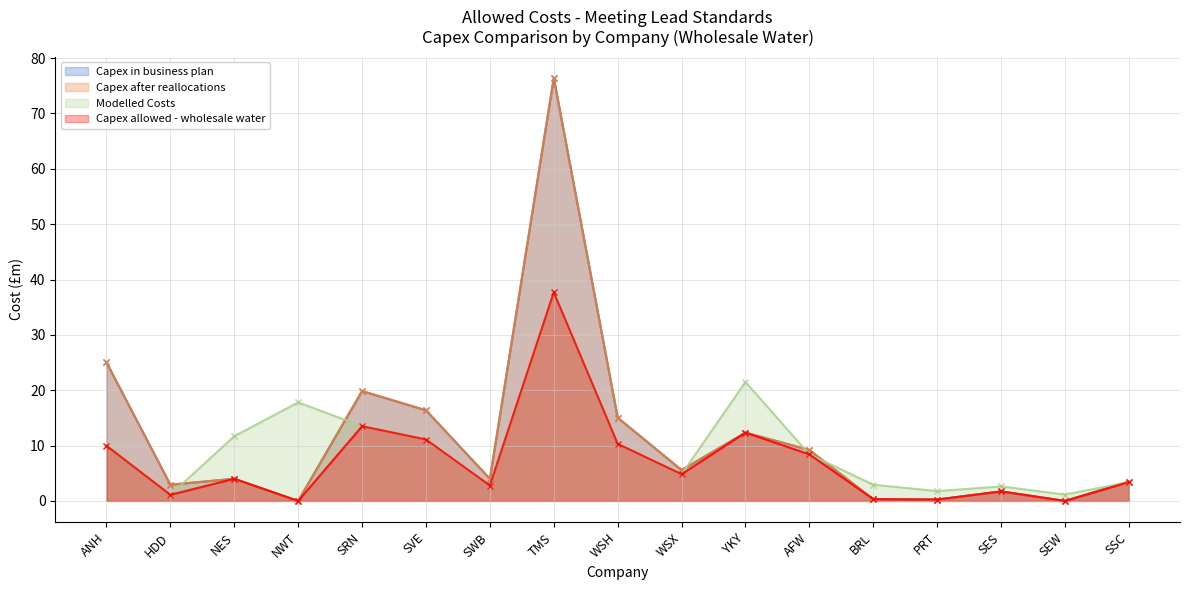

What is the difference between the maximum and second lowest values in the Capex in business plan series?

76.4